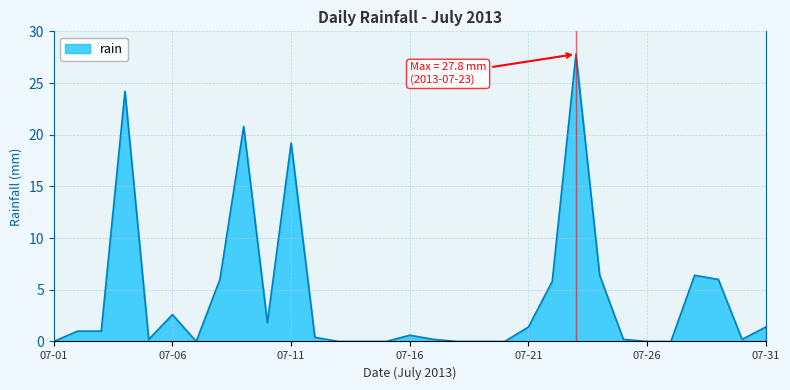

What is the difference between the maximum and minimum values?

27.8